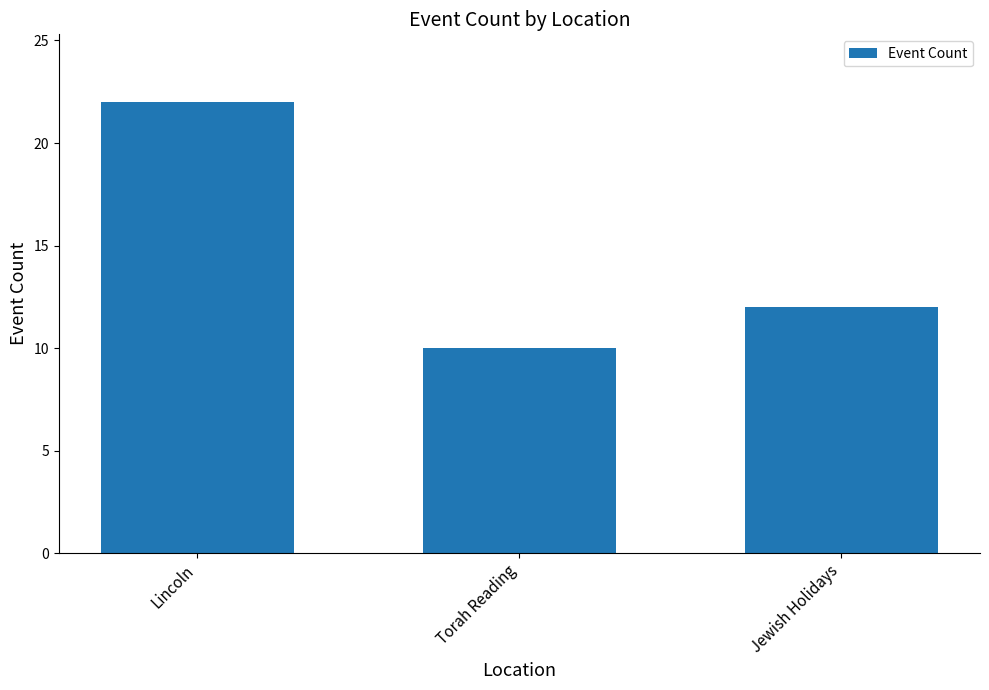

Does the chart contain stacked bars?

No